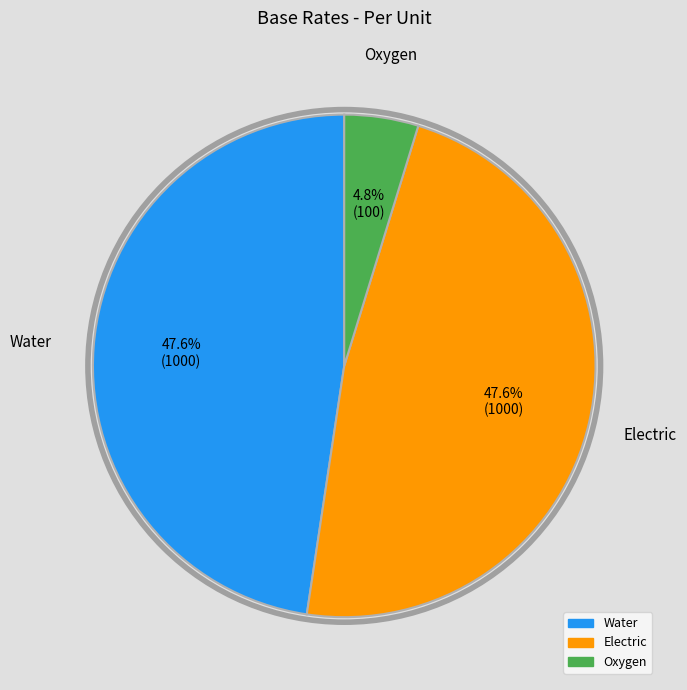

Is Water the majority of the pie?

No